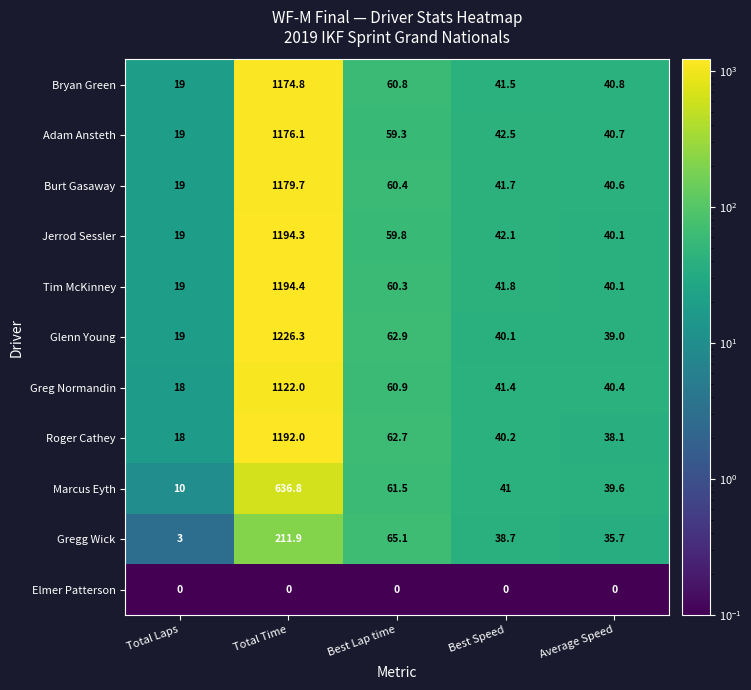

The Marcus Eyth series shows 10.0 at Total Laps. True or false?

True